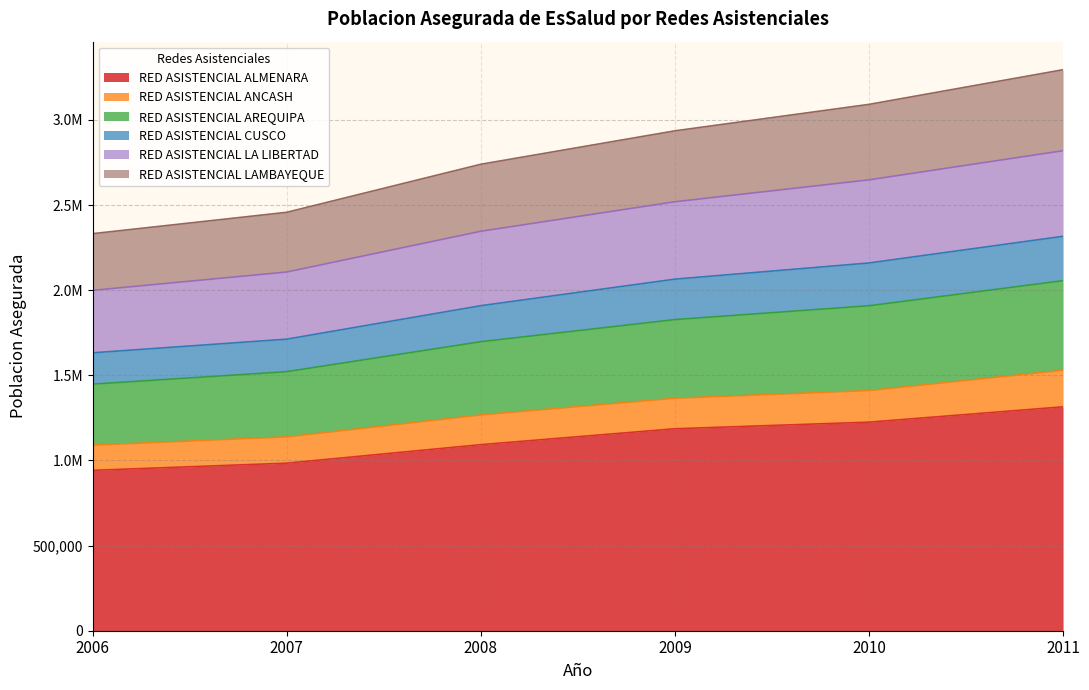

Does the chart display data point markers on the line(s)?

No